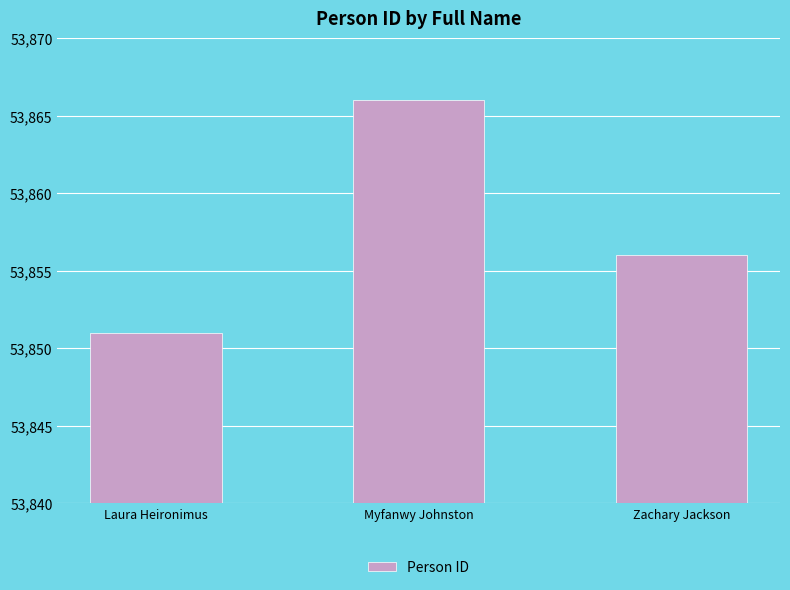

At which category does the chart reach its peak across all series?

Myfanwy Johnston